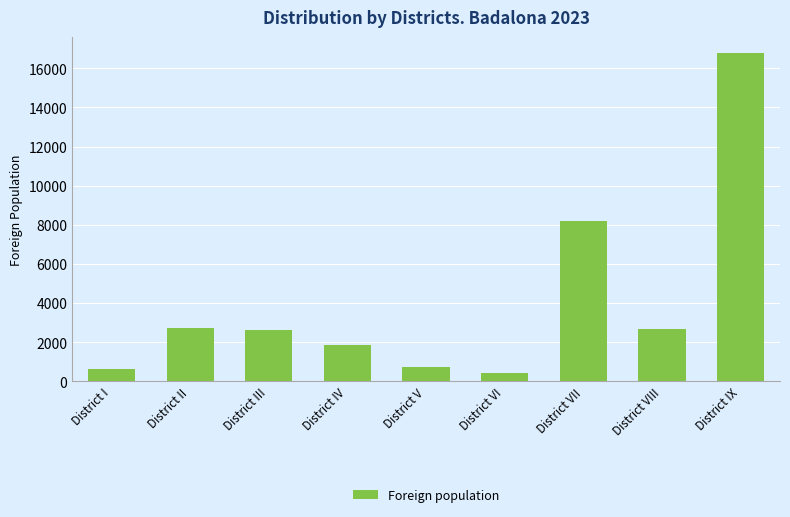

Does the chart contain any negative values?

No